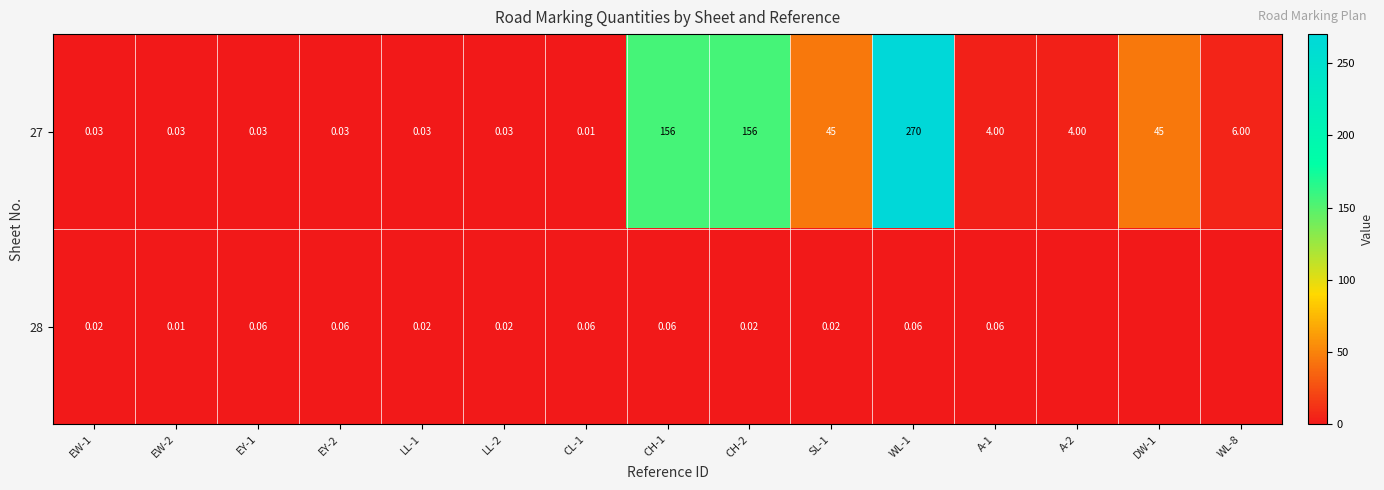

List the series in order of their peak value, lowest first.

28, 27